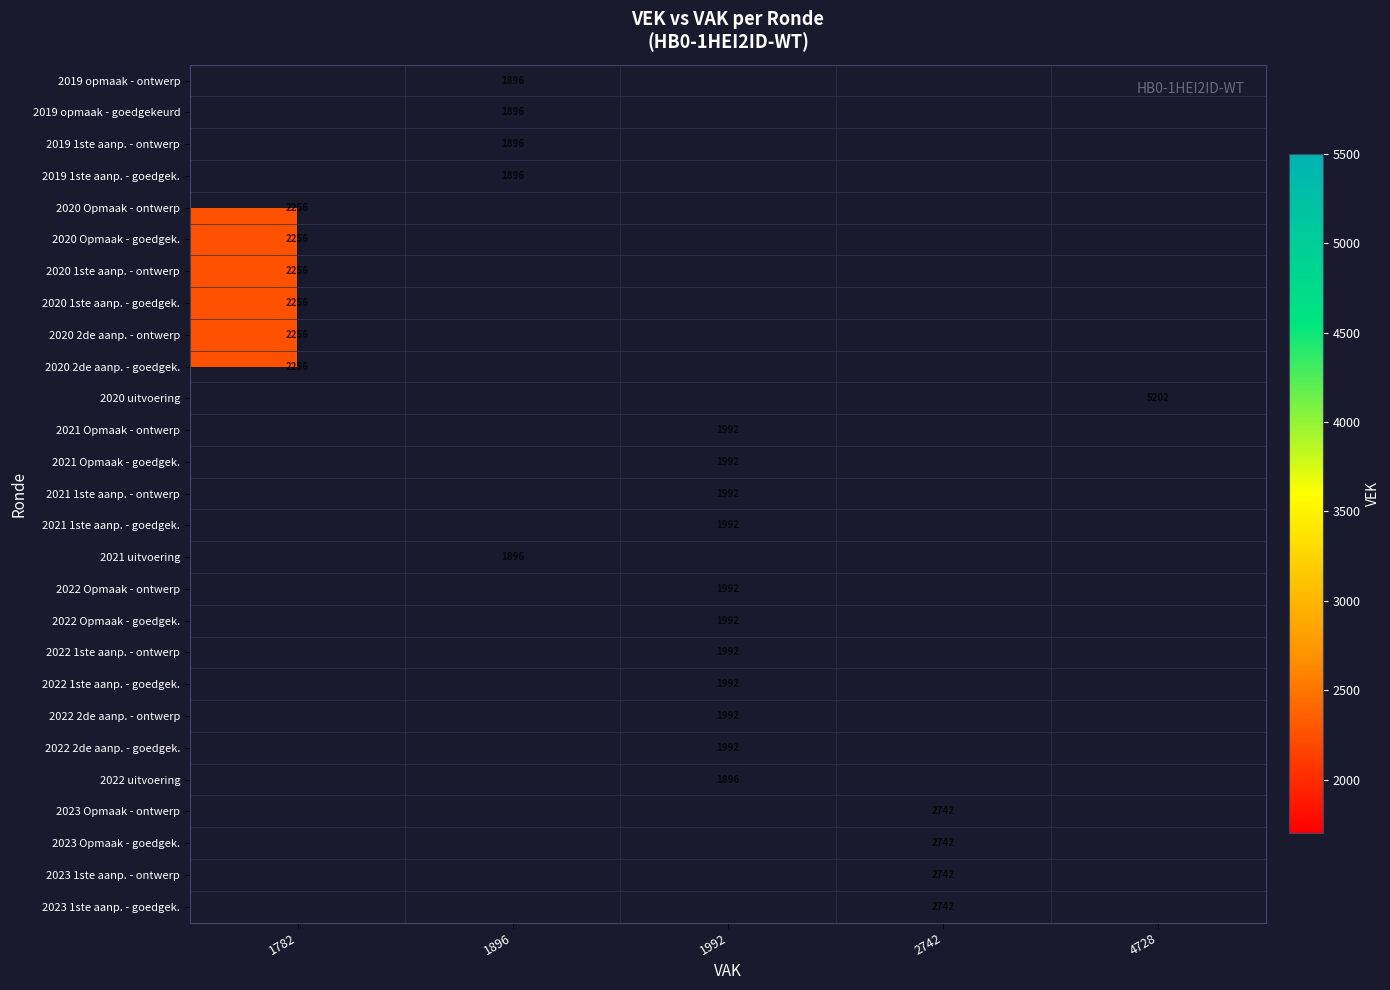

Rank the series at 2742 from highest to lowest value.

2019 opmaak - ontwerp, 2019 opmaak - goedgekeurd, 2019 1ste aanp. - ontwerp, 2019 1ste aanp. - goedgek., 2020 Opmaak - ontwerp, 2020 Opmaak - goedgek., 2020 1ste aanp. - ontwerp, 2020 1ste aanp. - goedgek., 2020 2de aanp. - ontwerp, 2020 2de aanp. - goedgek., 2020 uitvoering, 2021 Opmaak - ontwerp, 2021 Opmaak - goedgek., 2021 1ste aanp. - ontwerp, 2021 1ste aanp. - goedgek., 2021 uitvoering, 2022 Opmaak - ontwerp, 2022 Opmaak - goedgek., 2022 1ste aanp. - ontwerp, 2022 1ste aanp. - goedgek., 2022 2de aanp. - ontwerp, 2022 2de aanp. - goedgek., 2022 uitvoering, 2023 Opmaak - ontwerp, 2023 Opmaak - goedgek., 2023 1ste aanp. - ontwerp, 2023 1ste aanp. - goedgek.